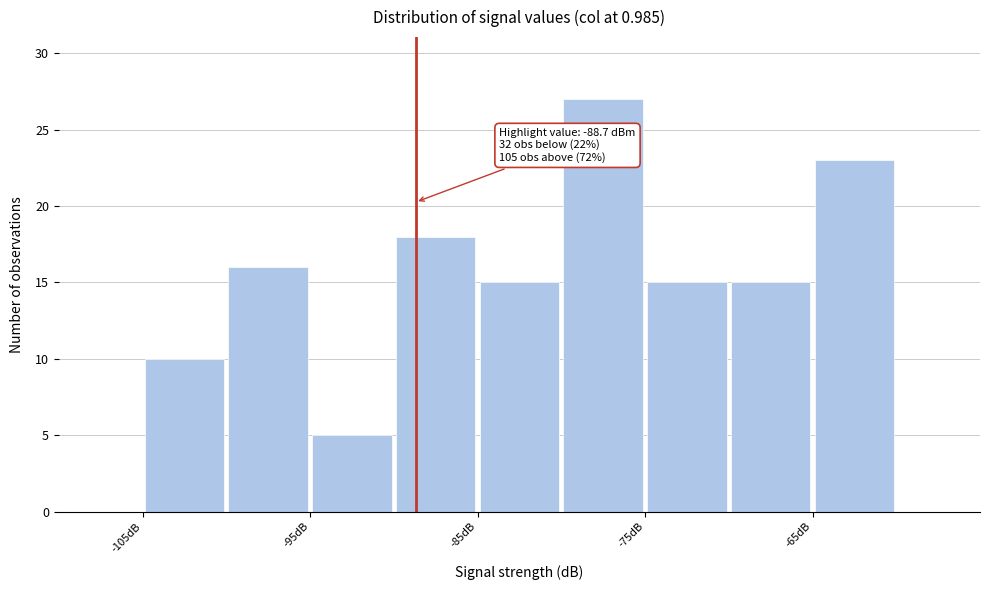

Which range on the x-axis has the tallest bar?

-80 to -75